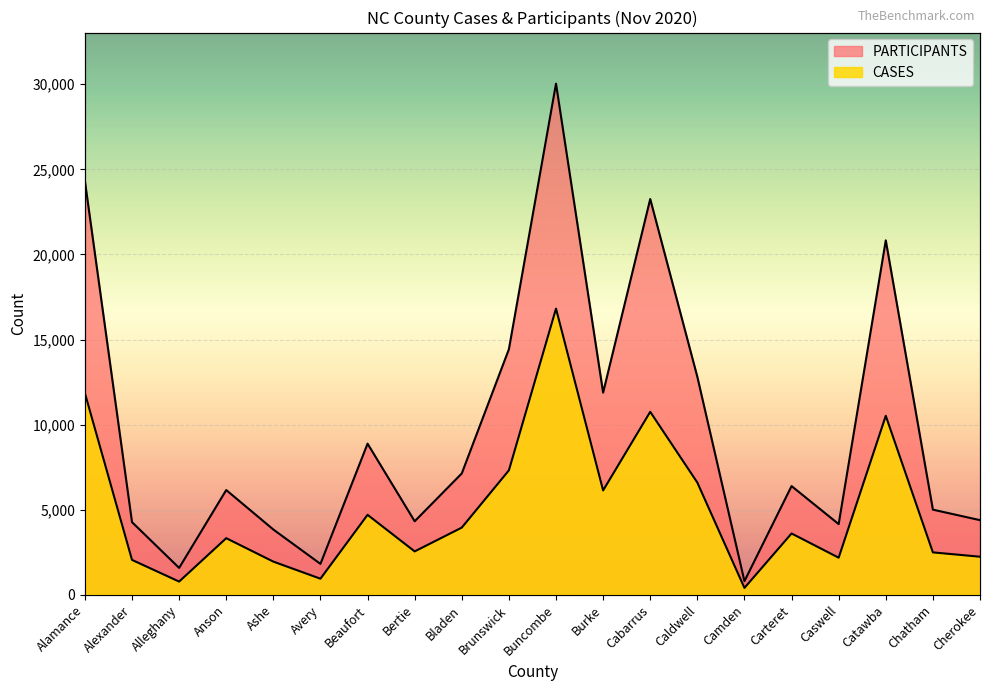

How many lines are shown in the chart?

2